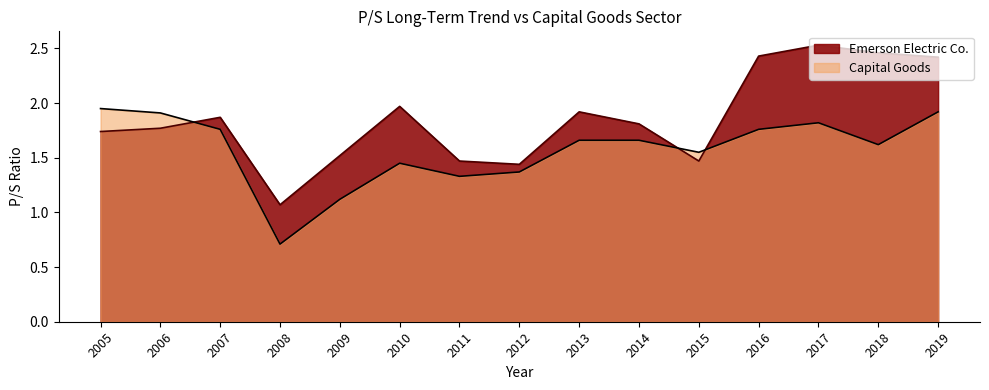

Which series ends up on top after the final intersection of Capital Goods and Emerson Electric Co.?

Emerson Electric Co.